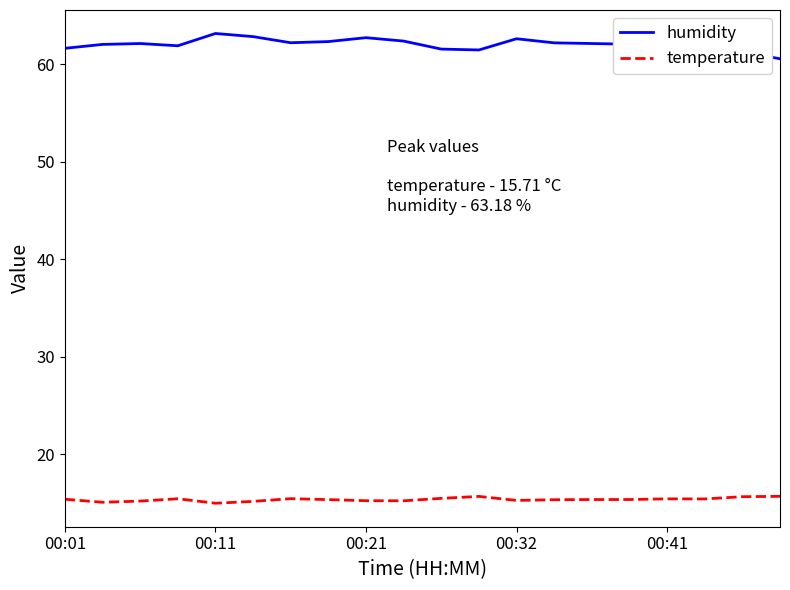

What is the smallest value displayed?

15.0